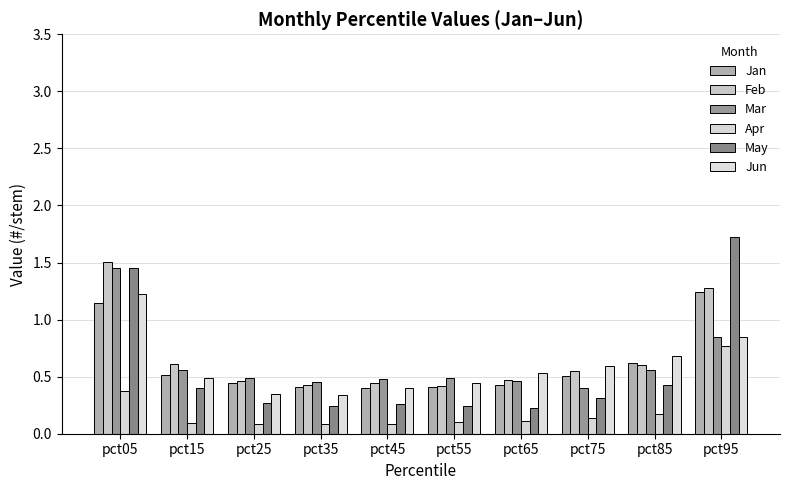

Which label corresponds to the largest value in the chart?

pct95